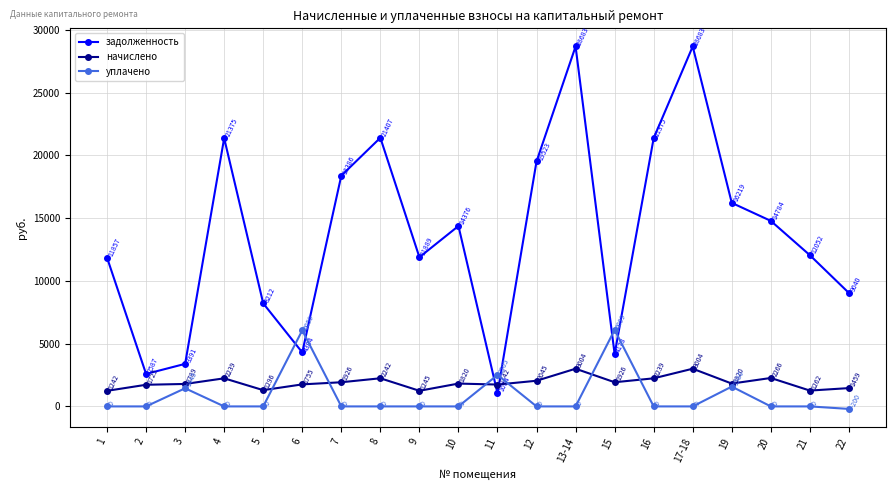

At which category does начислено reach its first local peak?

4